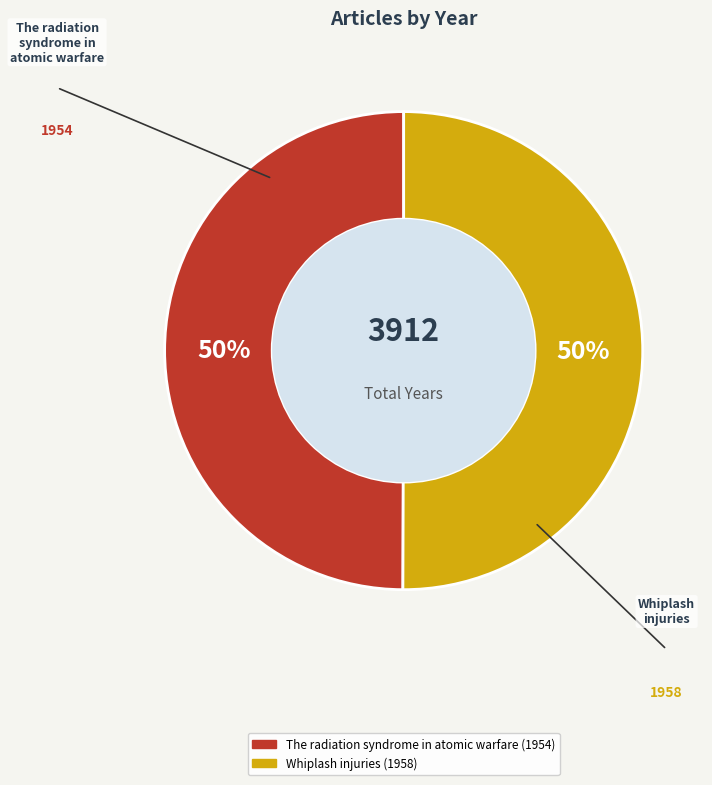

Is it true that Whiplash injuries is 65% of the pie?

False